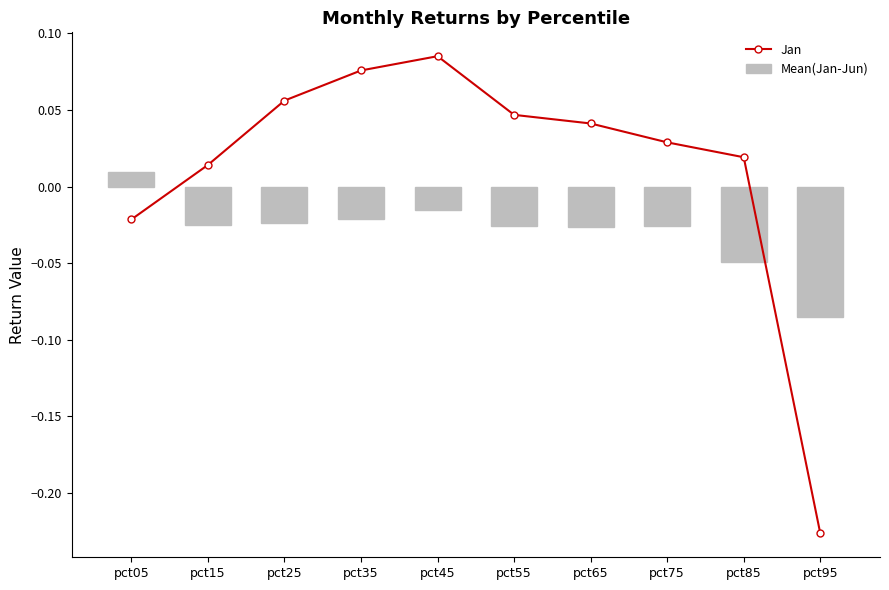

Count the number of categories in the chart.

10